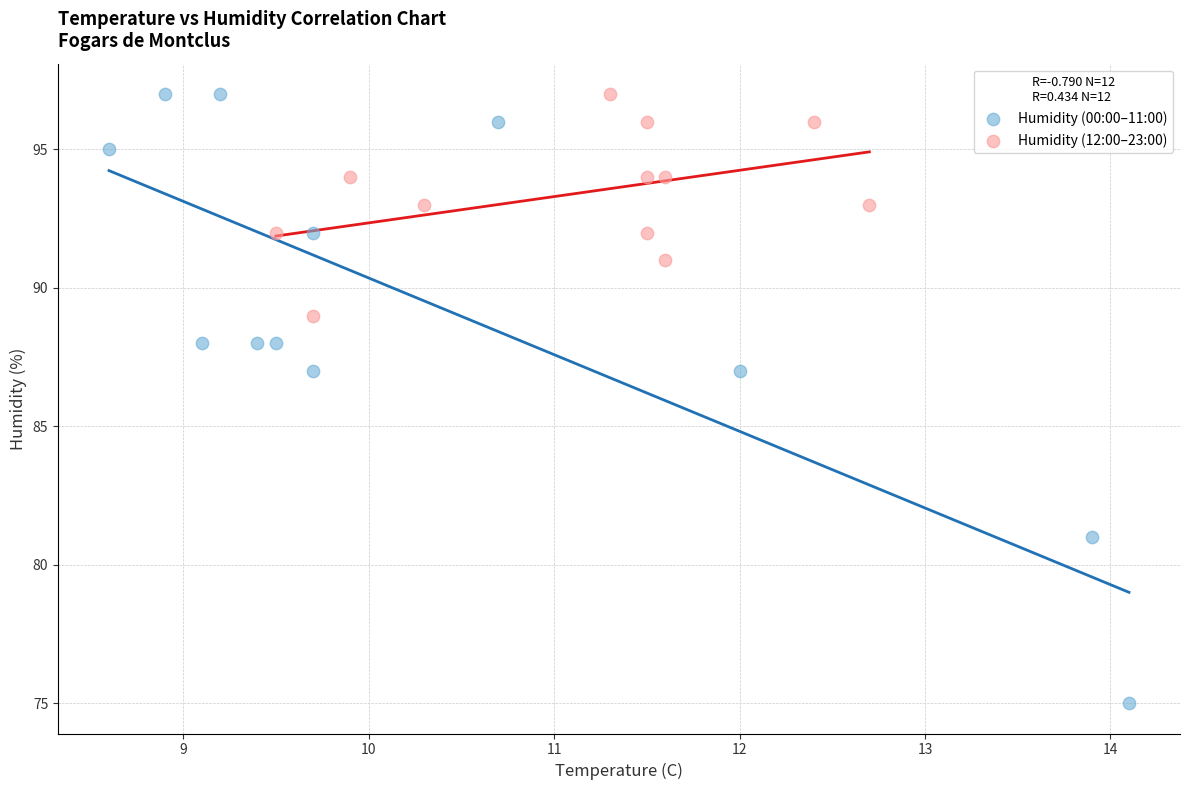

Which series has the largest Y range (max minus min)?

Humidity (00:00–11:00)